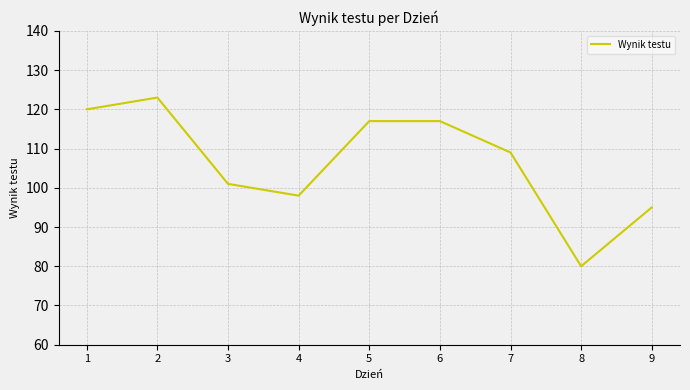

How many lines are shown in the chart?

1